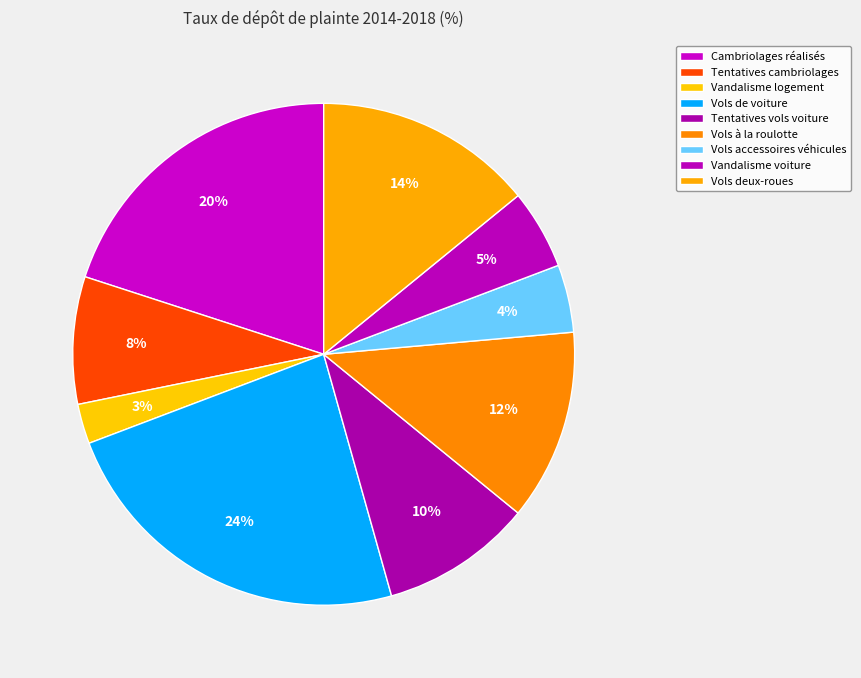

Which category has the smallest portion of the pie?

Vandalisme logement